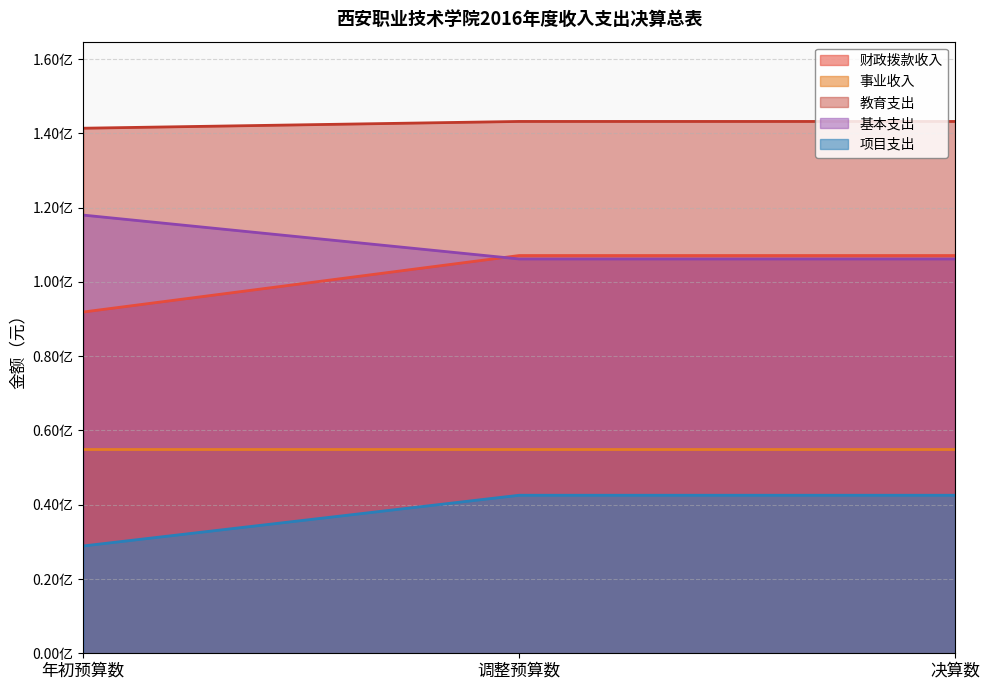

What position from the left is 年初预算数?

1